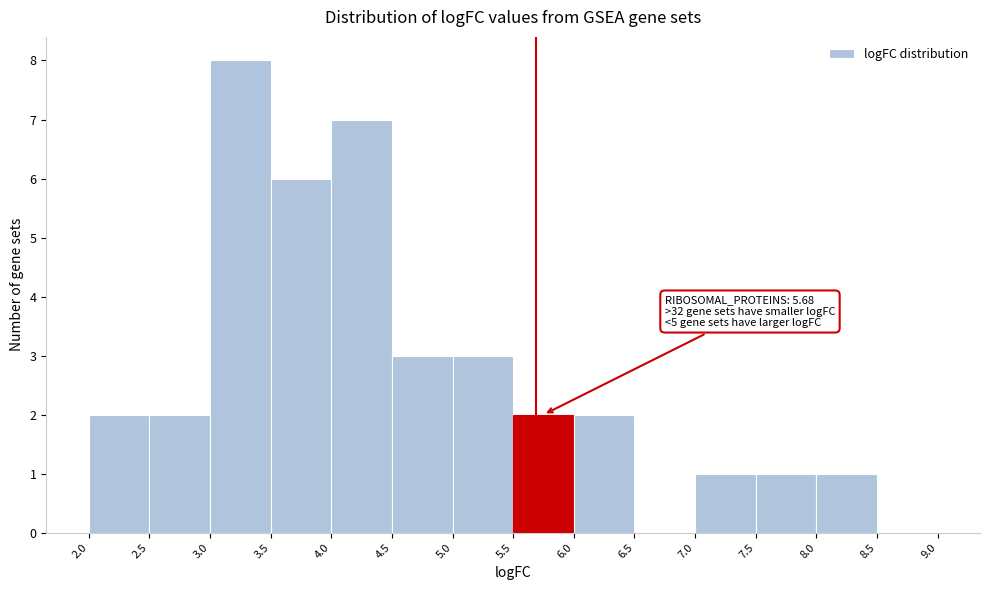

Which range on the x-axis has the tallest bar?

3.0 to 3.5